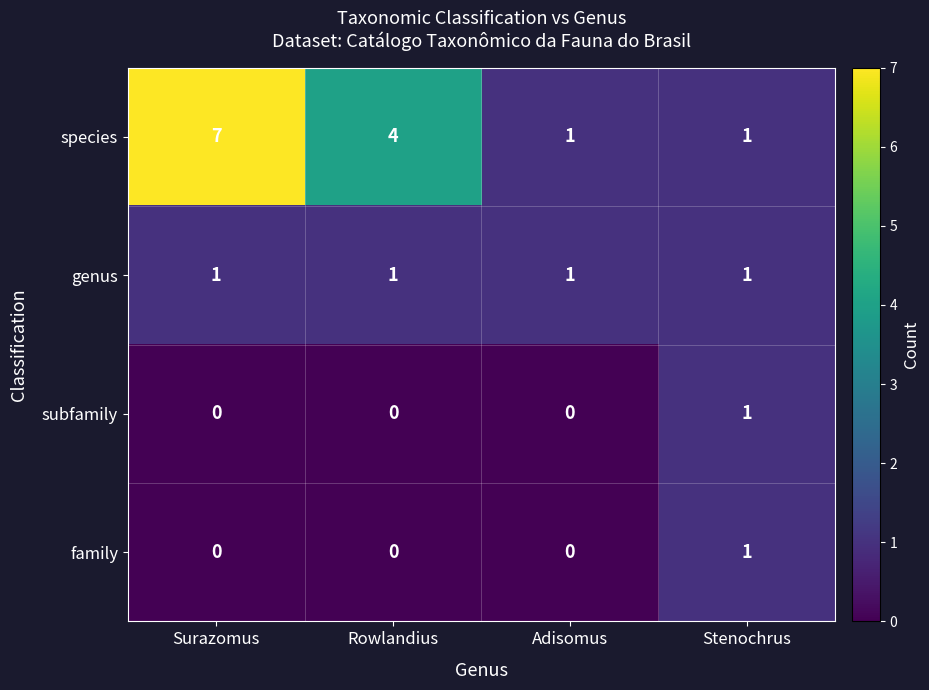

What is the maximum value for species?

7